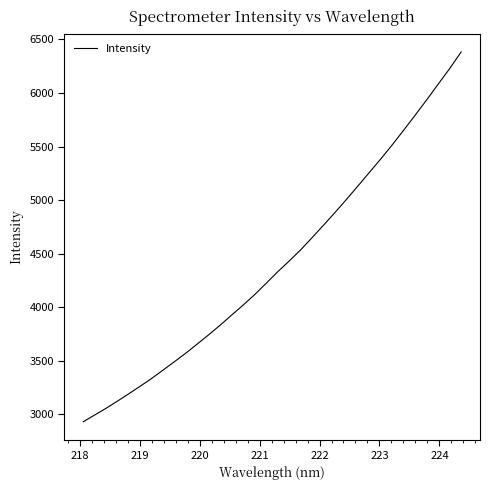

What is the smallest value displayed?

2930.6